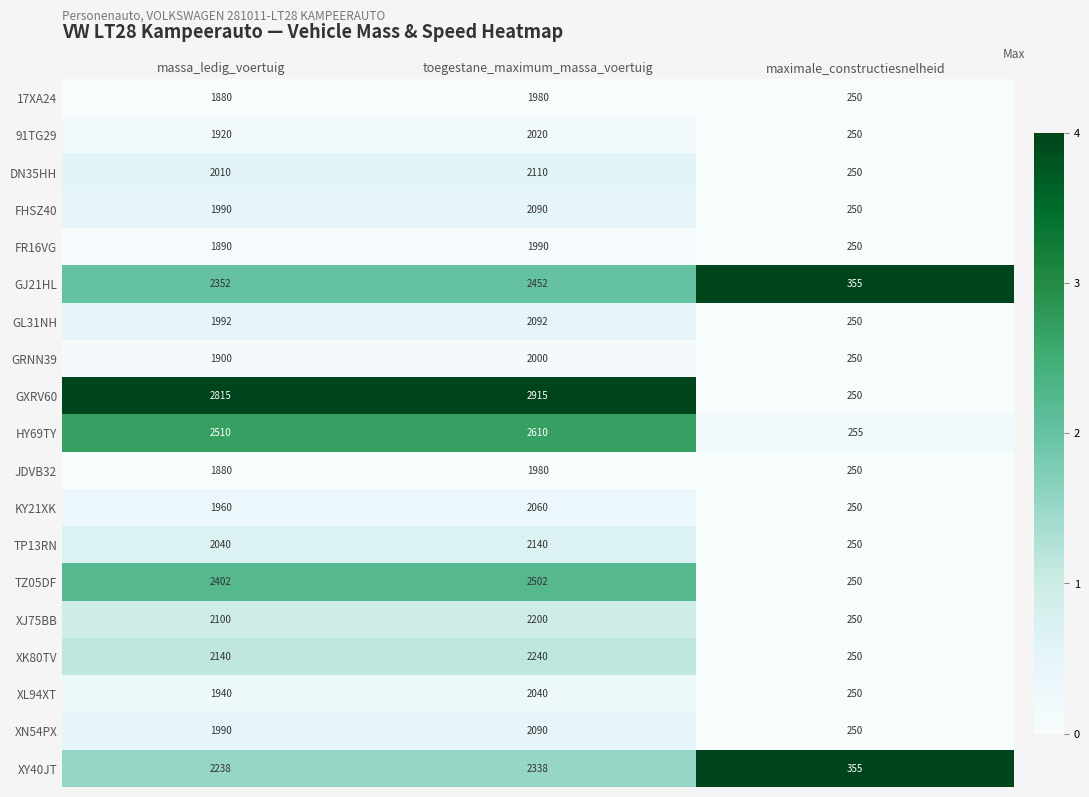

The value of KY21XK at massa_ledig_voertuig is 1960. True or false?

True